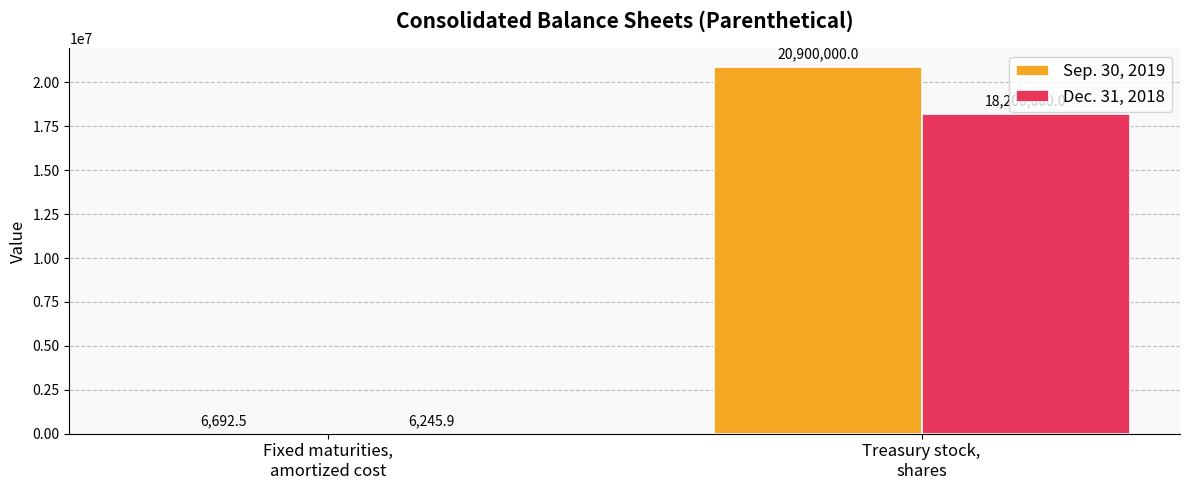

What is the difference between the Sep. 30, 2019 values at Fixed maturities,
amortized cost and Treasury stock,
shares?

20893307.5